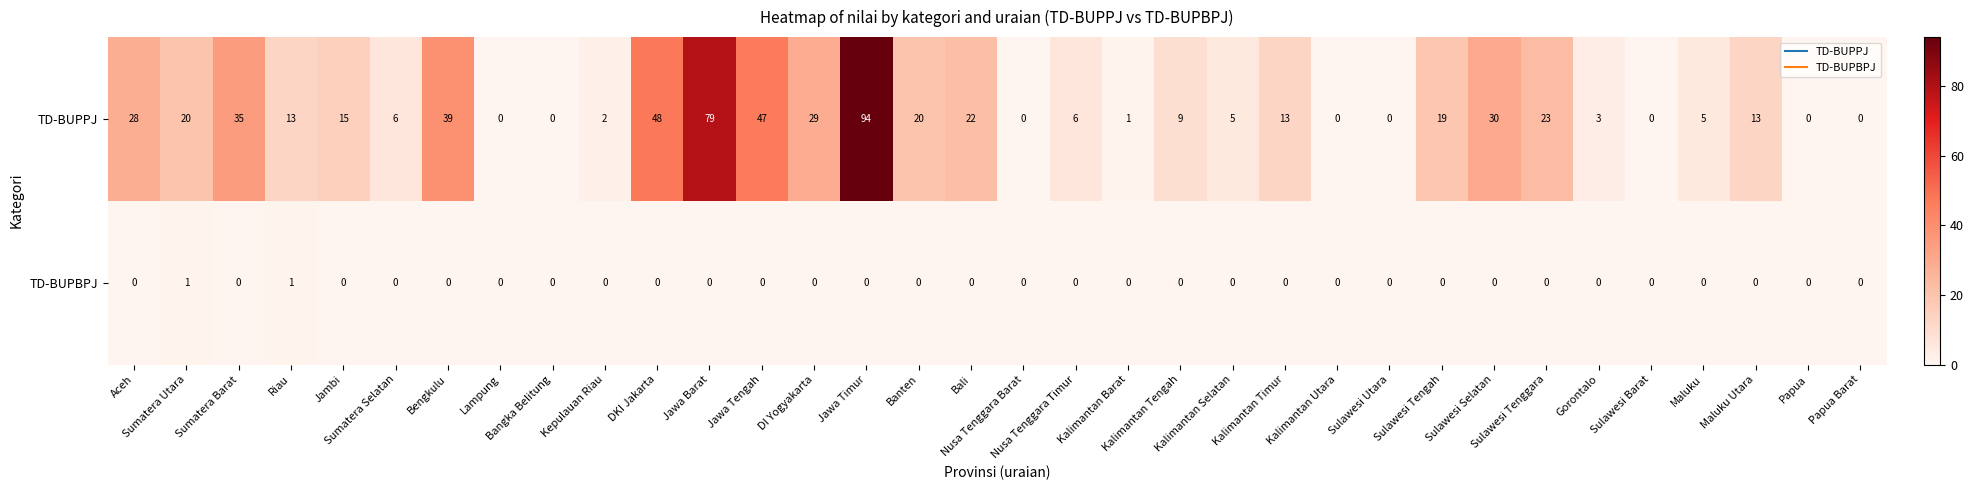

Which series has the largest range (max minus min)?

TD-BUPPJ